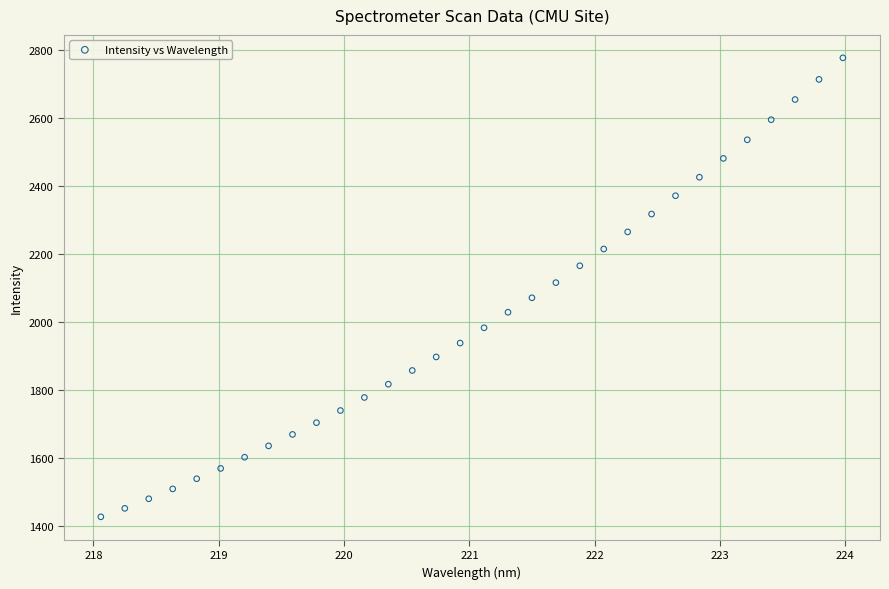

What is the range of Y values (max minus min)?

1350.3